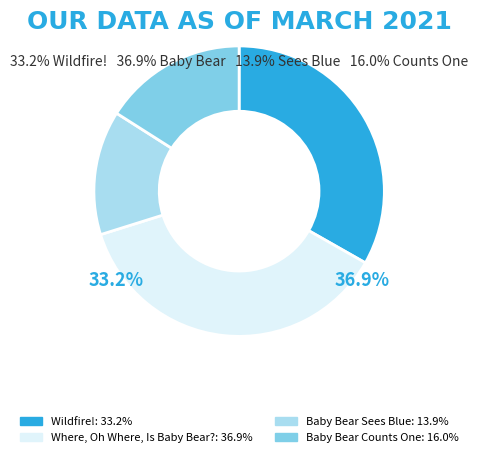

Is the sum of Where, Oh Where, Is Baby Bear? and Baby Bear Sees Blue greater than half?

Yes